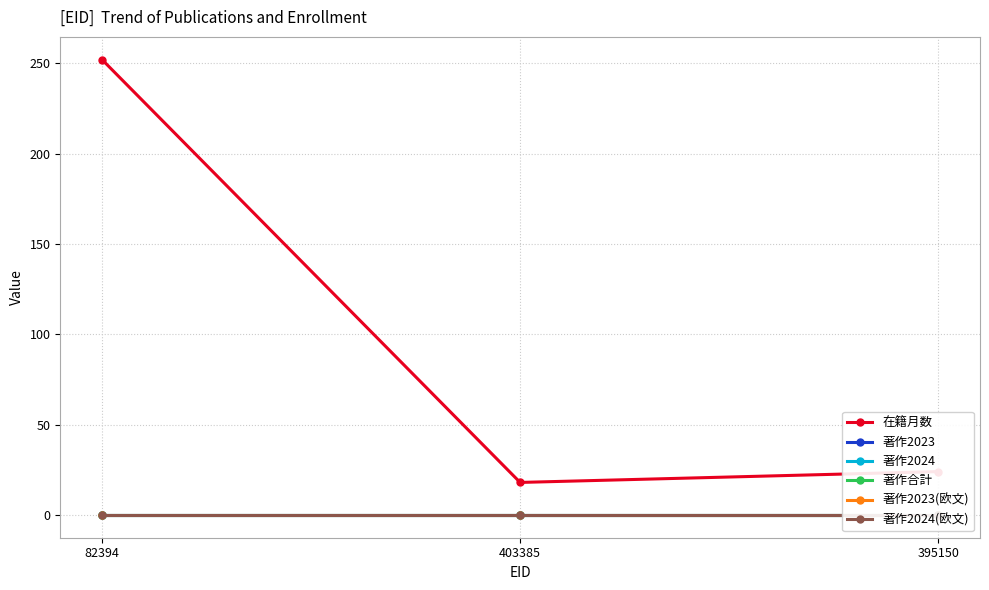

At which label does 在籍月数 first exceed 24?

82394